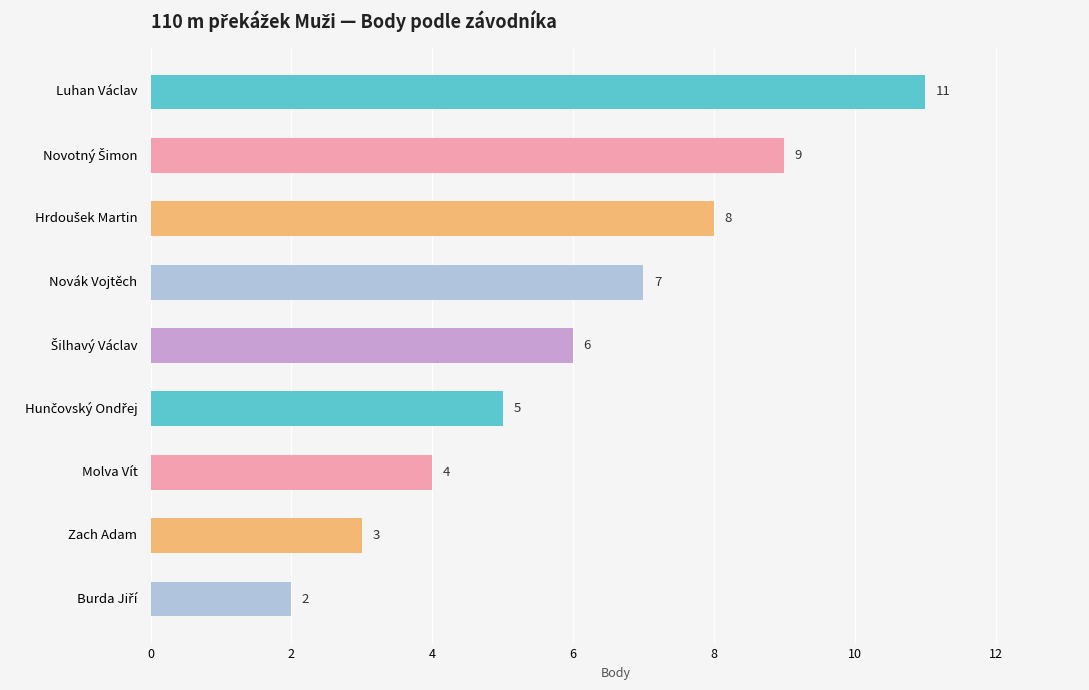

True or false: the data shows 4 at Molva Vít.

True